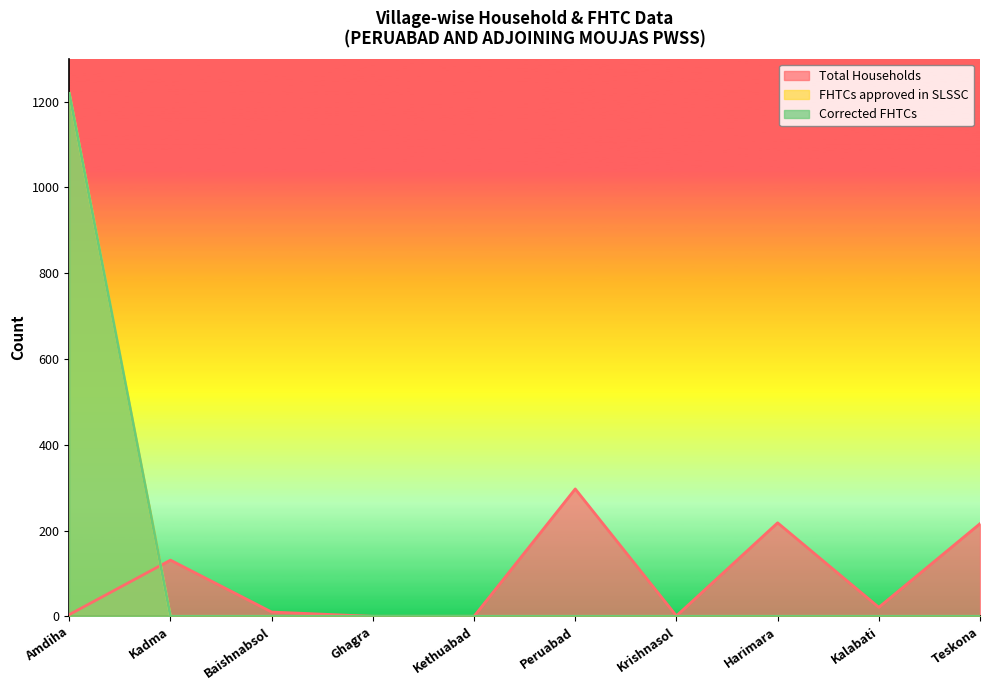

What is the label of the 5th point from the right?

Peruabad